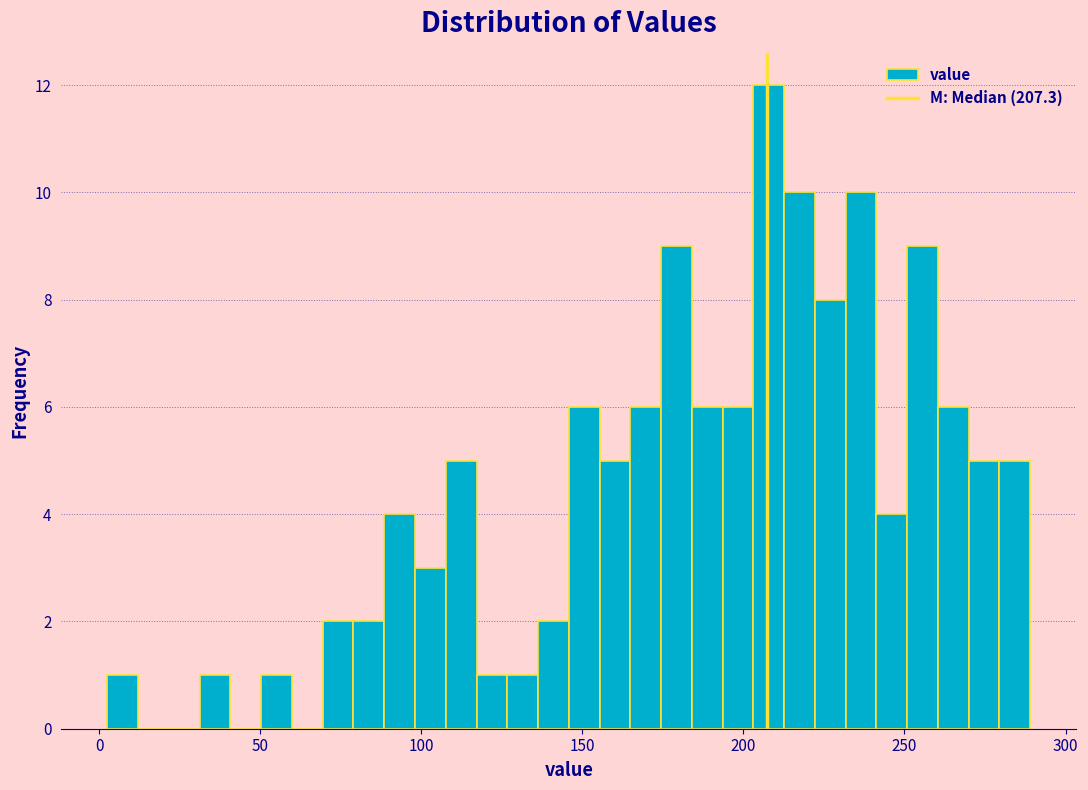

Around what value on the x-axis is the tallest bar? Give the approximate position of its centre, as read against the axis.

210